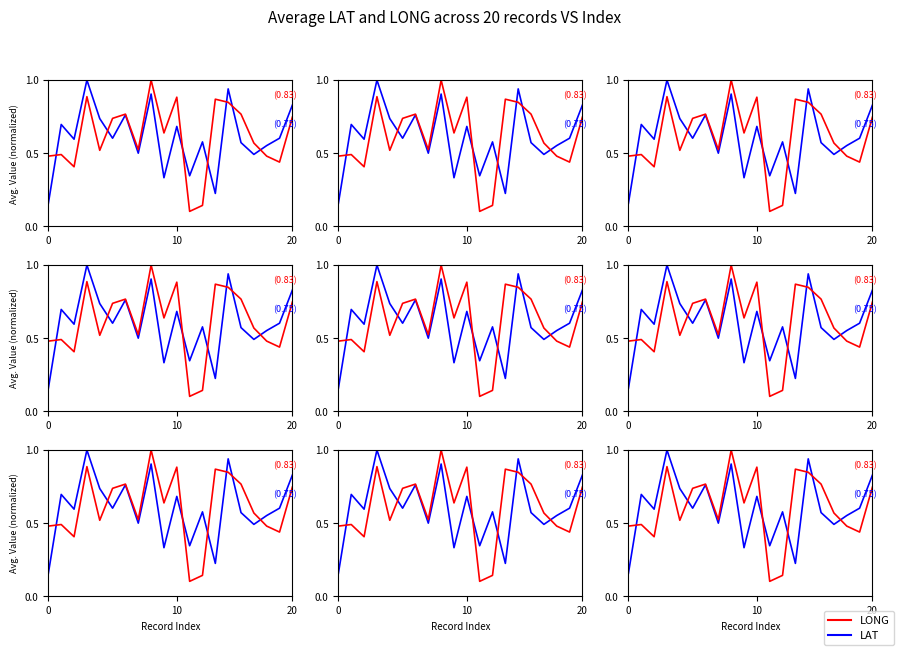

What is the label of the 6th point from the right?

14